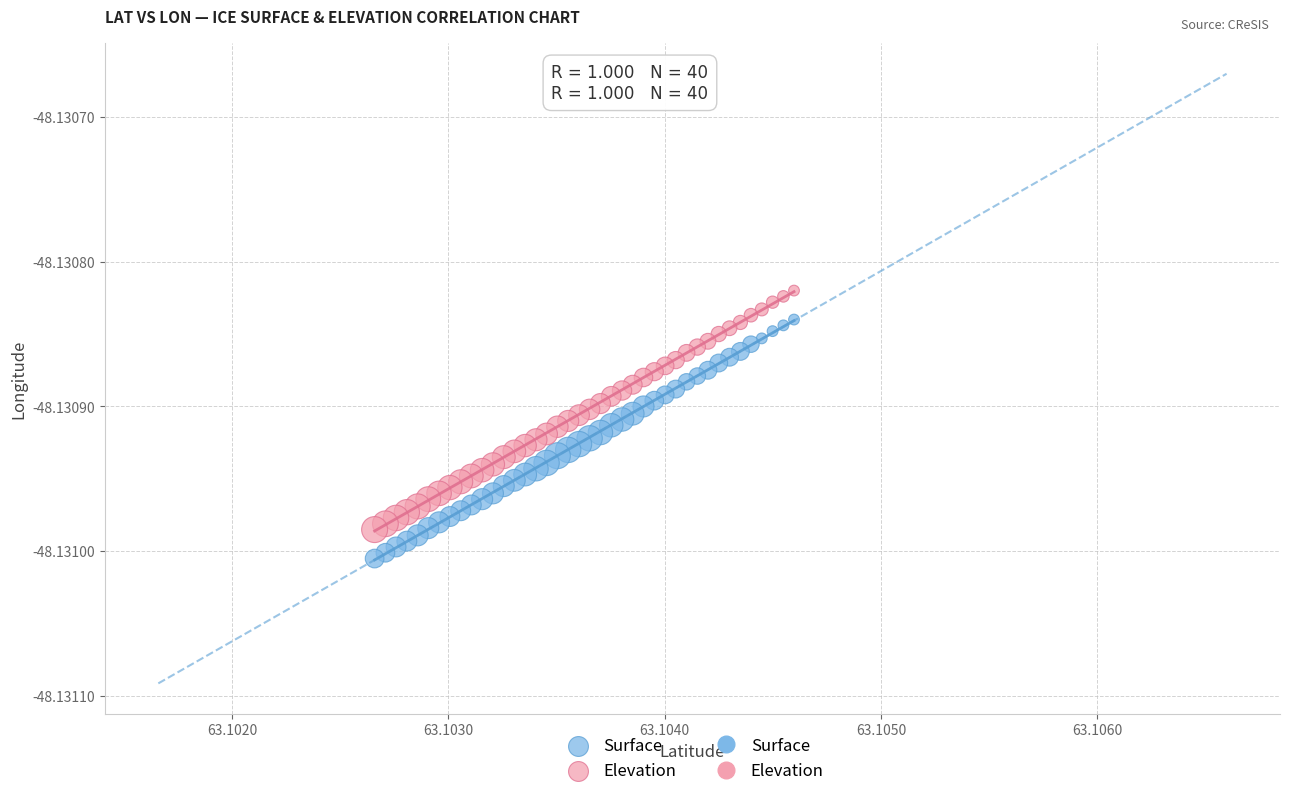

Which series reaches the minimum Y coordinate?

Surface